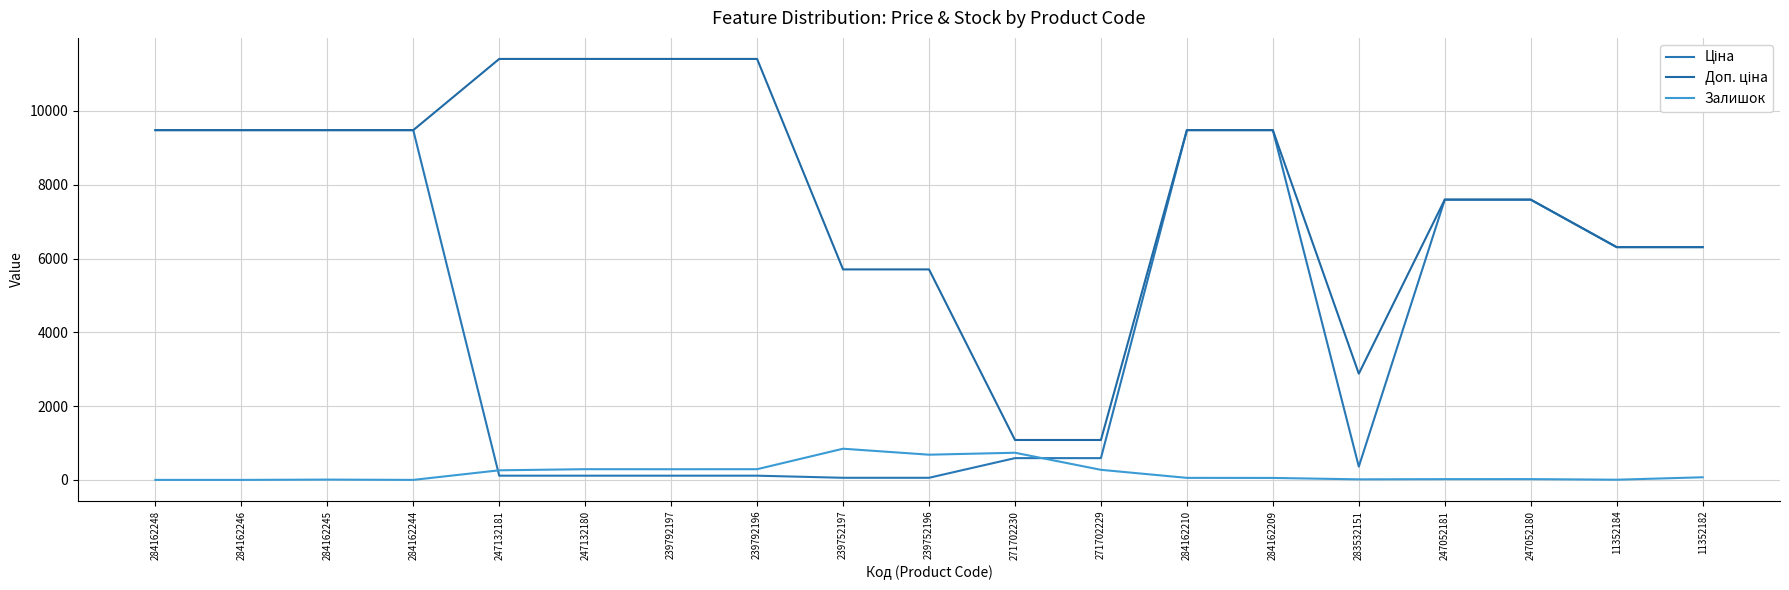

Does the chart have visible grid lines?

Yes